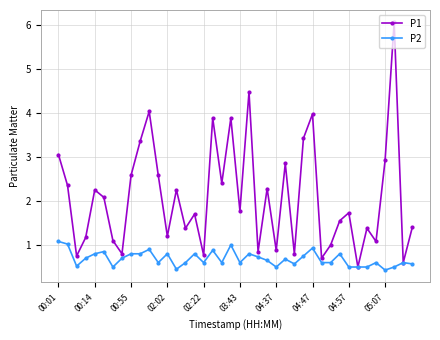

What is the lowest value of the P2 series?

0.4